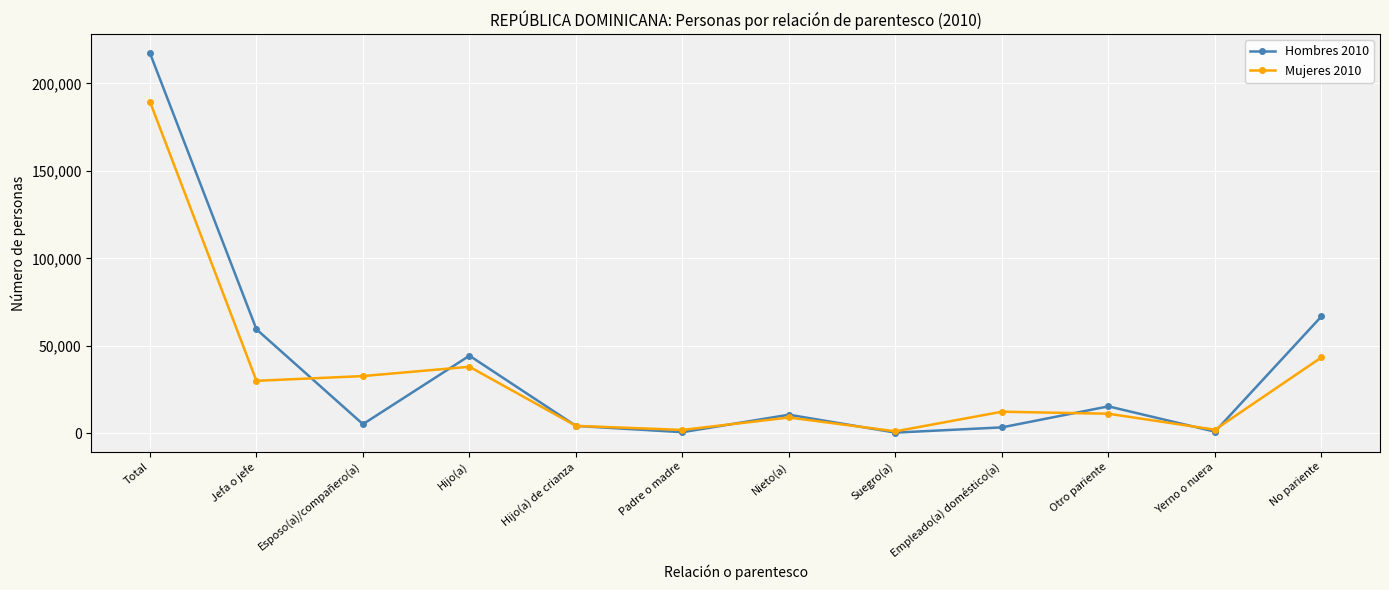

How many series are shown in this chart?

2